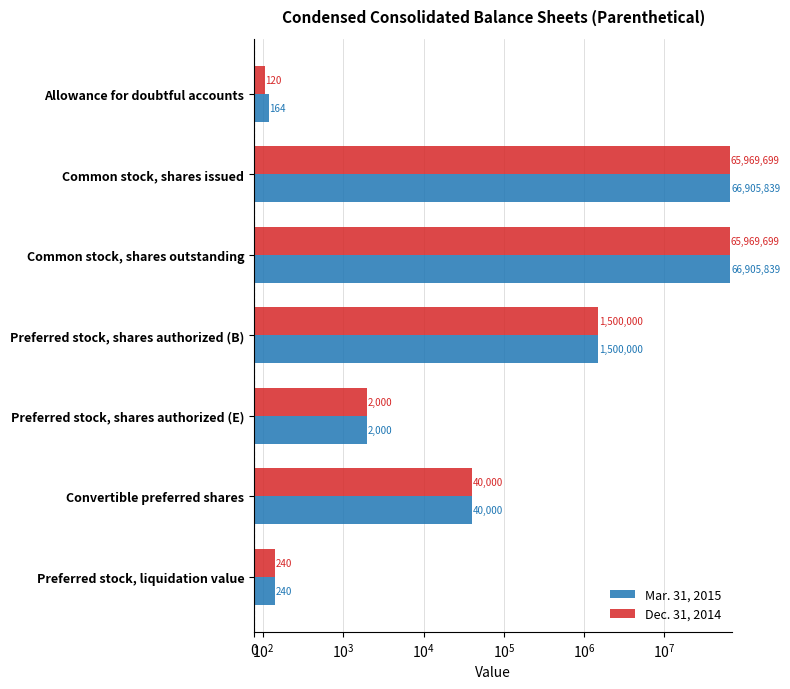

Reading left to right, extract all data points from this chart.

Mar. 31, 2015: 164	66905839	66905839	1500000	2000	40000	240
Dec. 31, 2014: 120	65969699	65969699	1500000	2000	40000	240